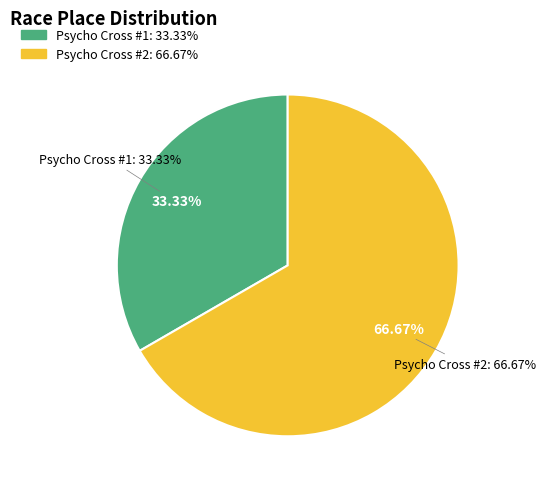

To the nearest percent, what is the average slice percentage?

50%